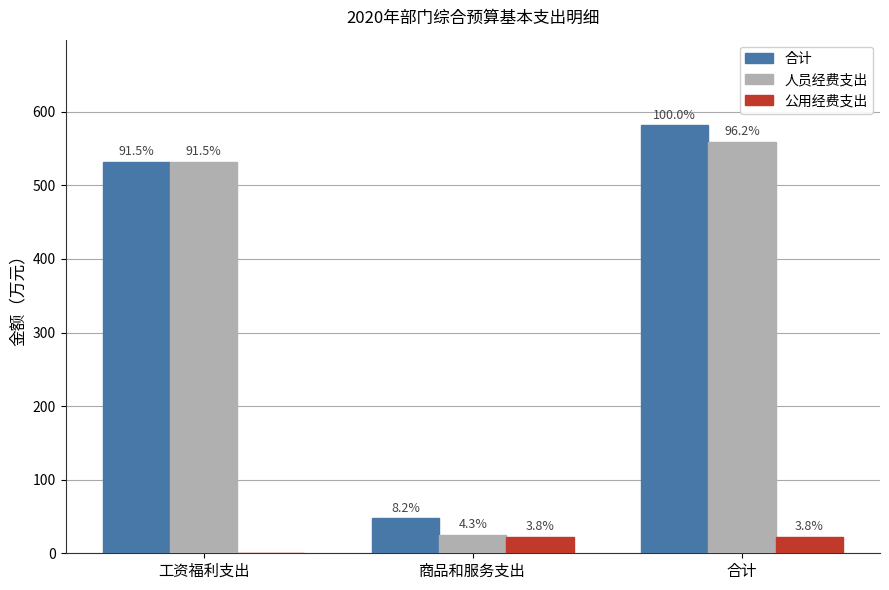

Does the chart contain stacked bars?

No